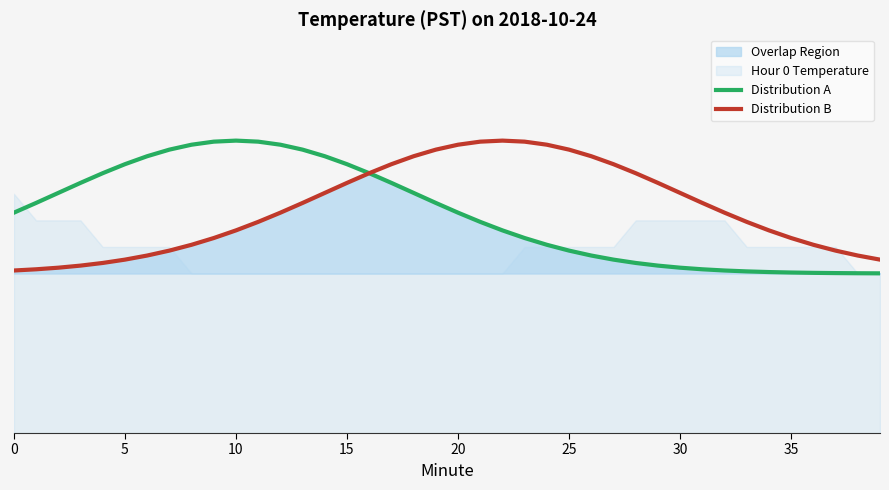

At which category is the sum across all series the highest?

16